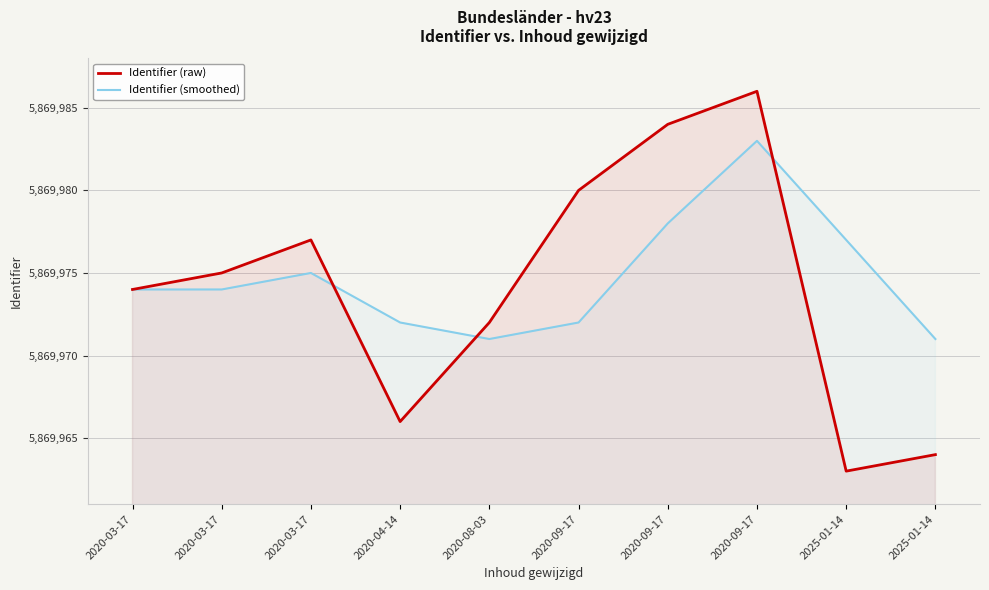

Which series changed the most between 2020-04-14 and 2020-08-03?

Identifier (raw)